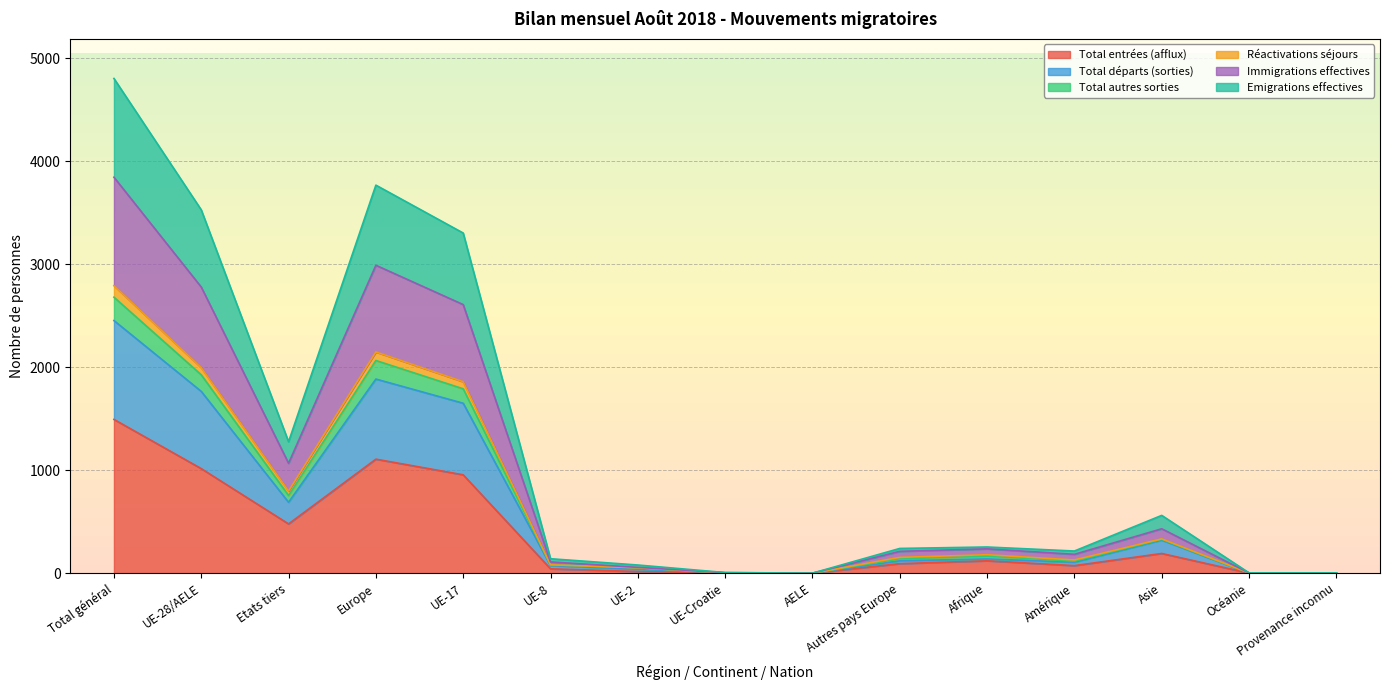

The value of Total entrées (afflux) at Afrique is 120. True or false?

True